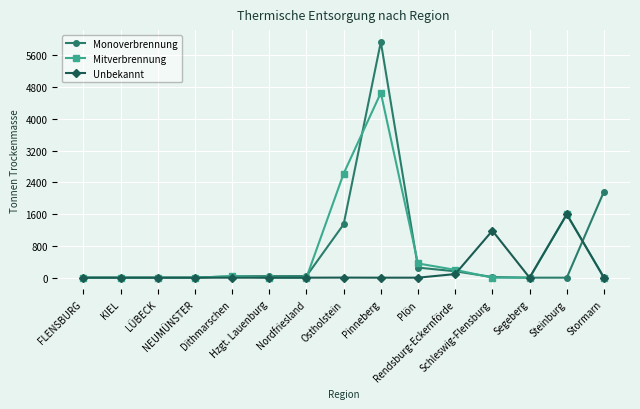

What is the difference between the Mitverbrennung values at Schleswig-Flensburg and Rendsburg-Eckernförde?

197